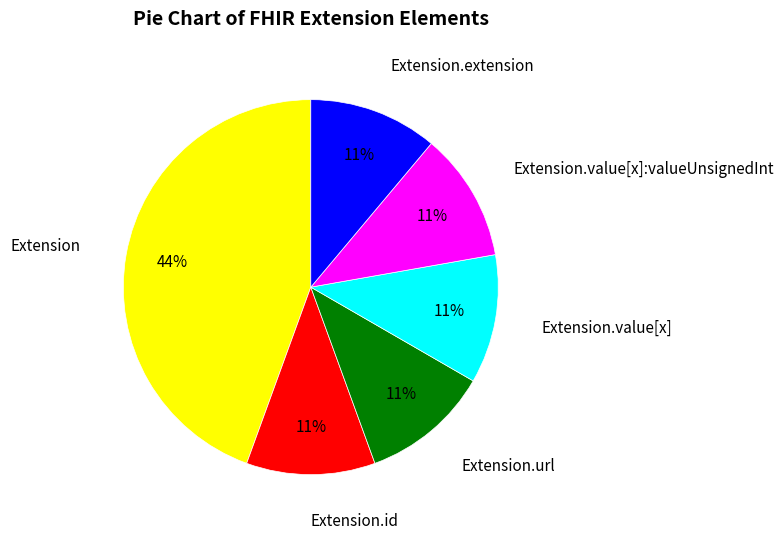

True or false: Extension.id accounts for 1% of the total.

False